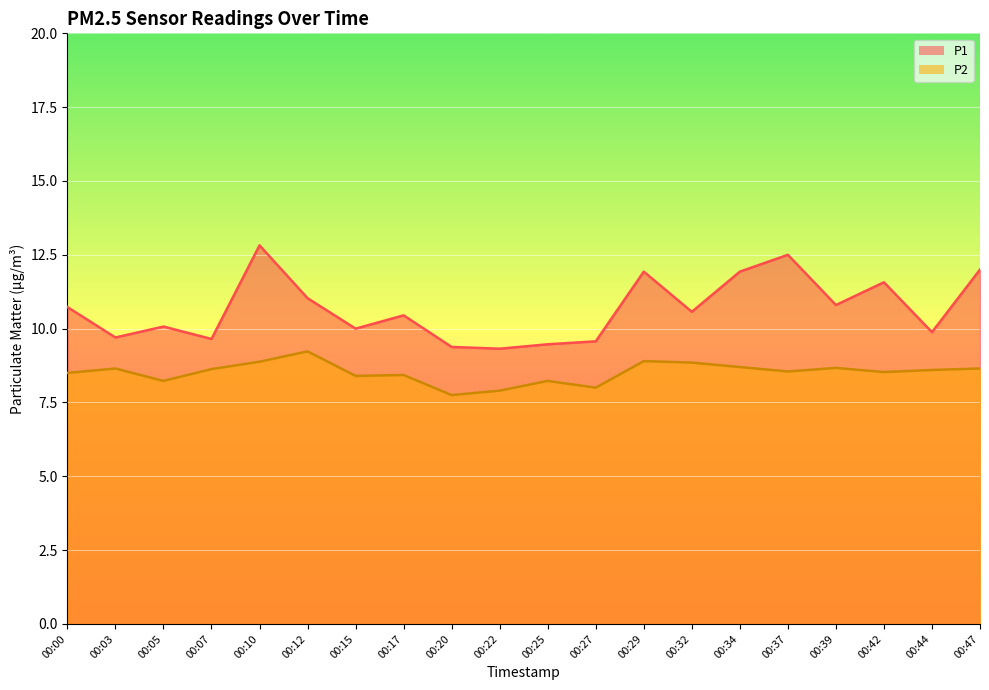

At which category is the sum across all series the highest?

00:10